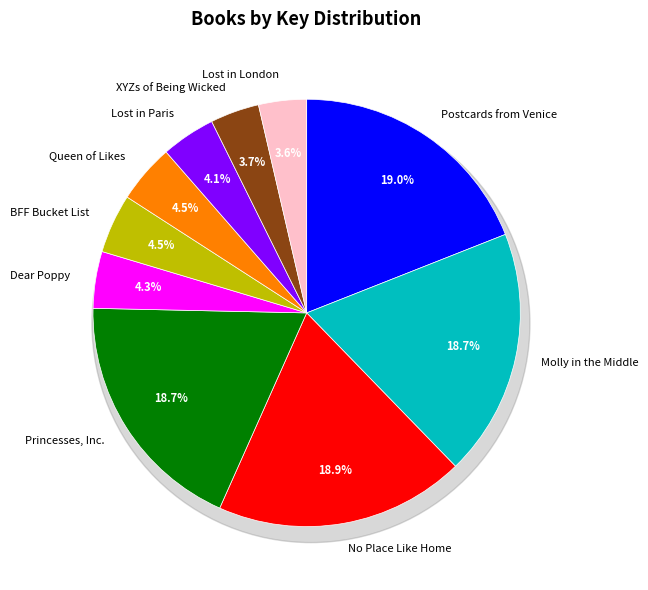

What percentage do No Place Like Home and Princesses, Inc. together represent?

37.6%